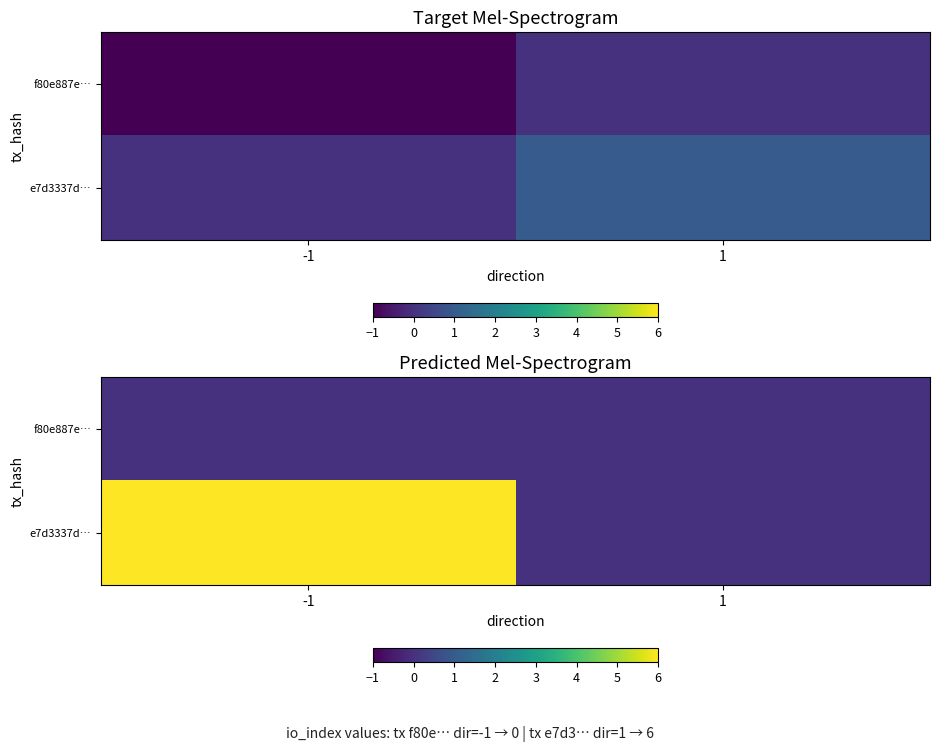

The value of e7d3337d… at -1 is 6. True or false?

True